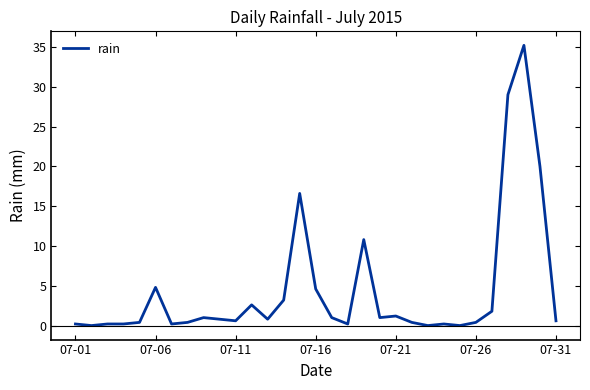

What is the maximum value shown in the chart?

35.2